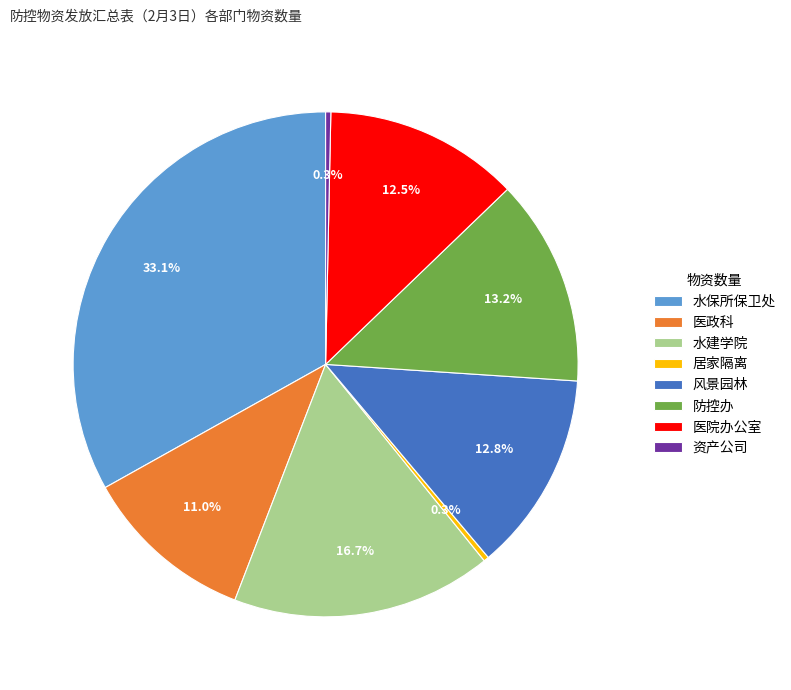

What portion of the pie excludes 资产公司?

99.7%